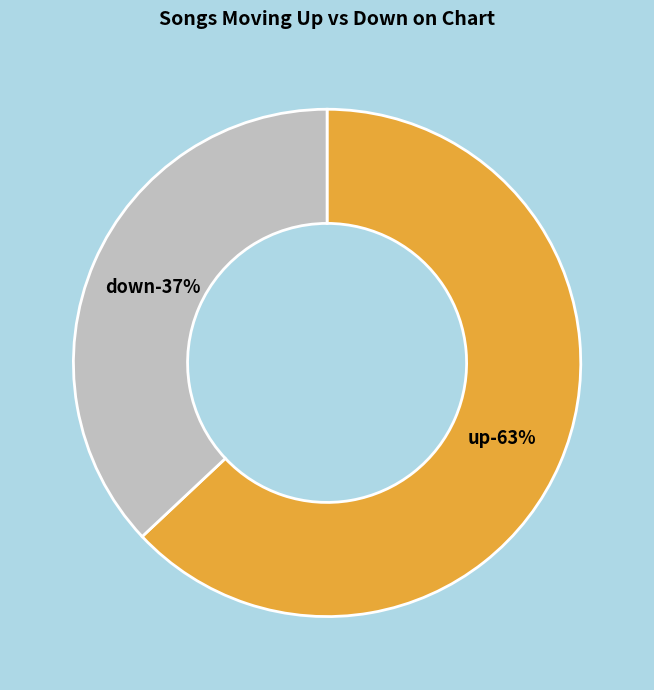

To the nearest percent, what is the difference between the largest and smallest slice percentages?

26%